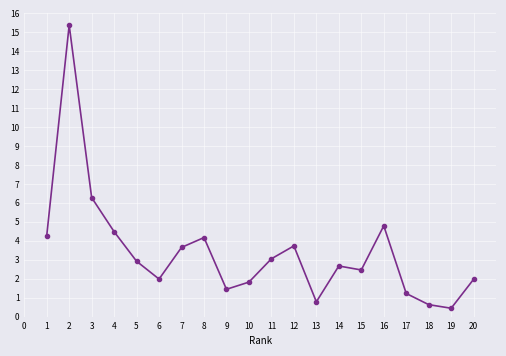

The chart shows a value of 4.3 at 1. True or false?

True